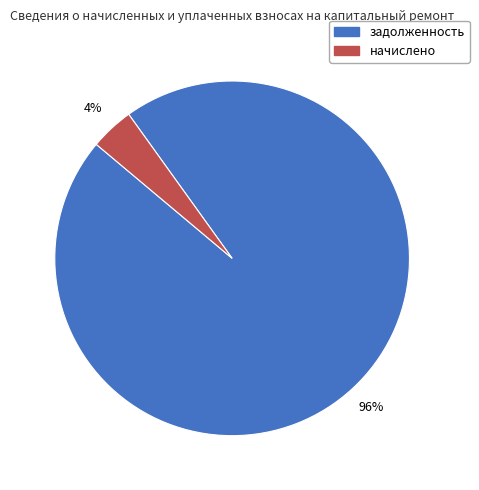

Is there any slice that represents more than half of the pie?

Yes